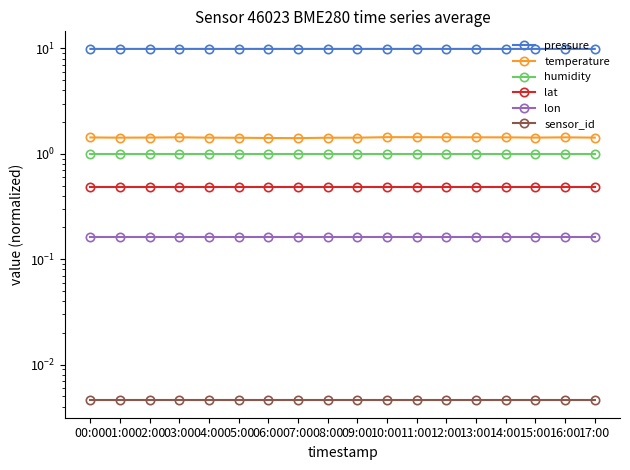

Between 07:00 and 12:00, which series saw the biggest shift?

temperature